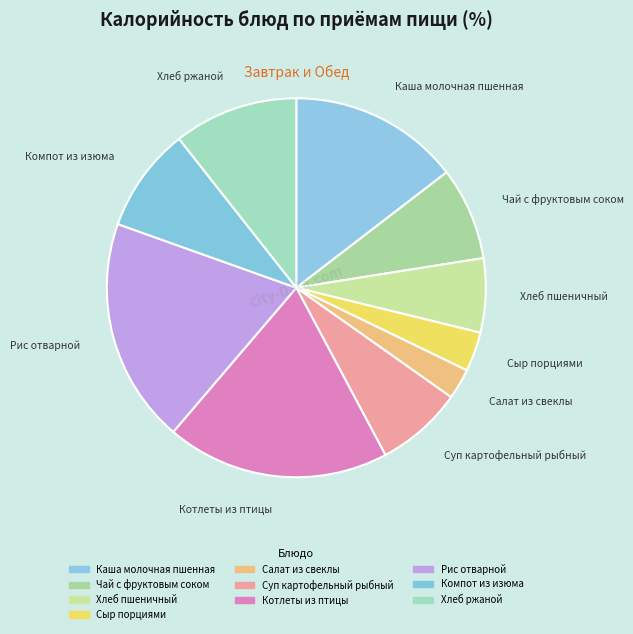

Combined, do Хлеб пшеничный and Котлеты из птицы account for over 50%?

No